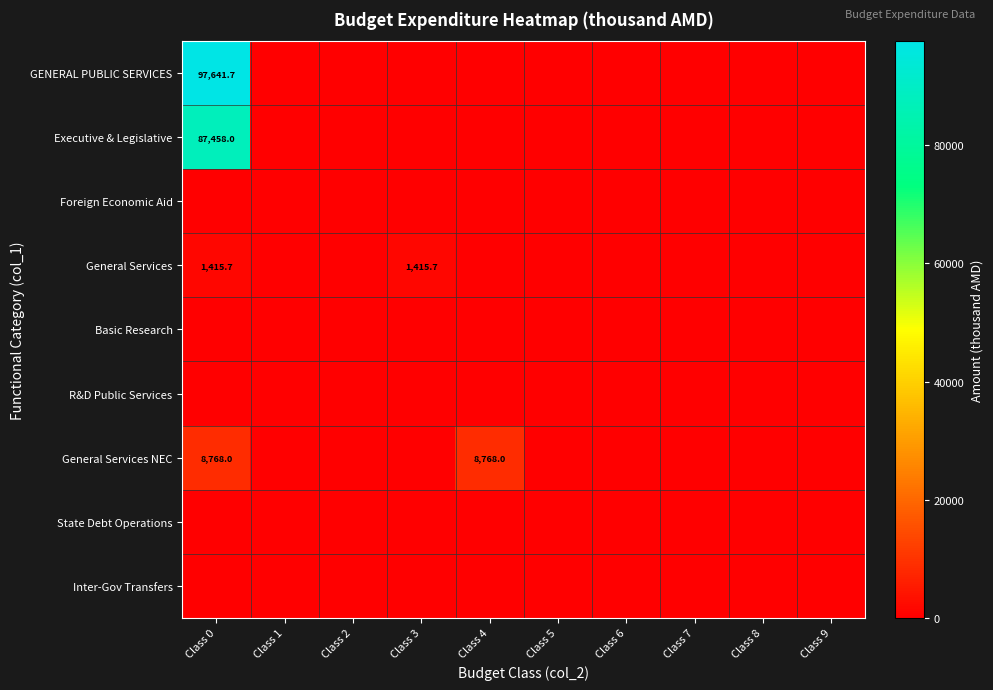

Rank the categories by Inter-Gov Transfers value from highest to lowest.

Class 0, Class 1, Class 2, Class 3, Class 4, Class 5, Class 6, Class 7, Class 8, Class 9